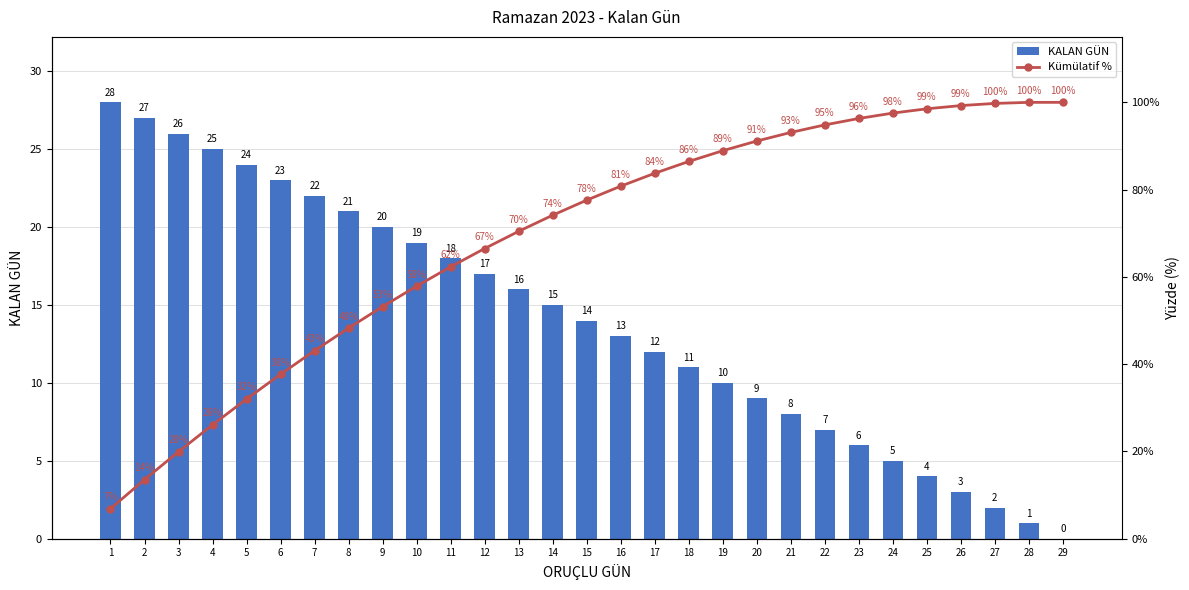

What is the value of the Kümülatif % bar at the 6th from the left?

37.7